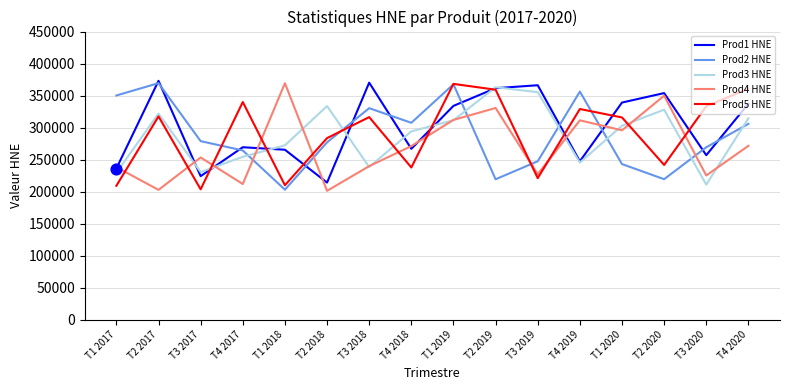

At which category is the sum across all series the highest?

T1 2019